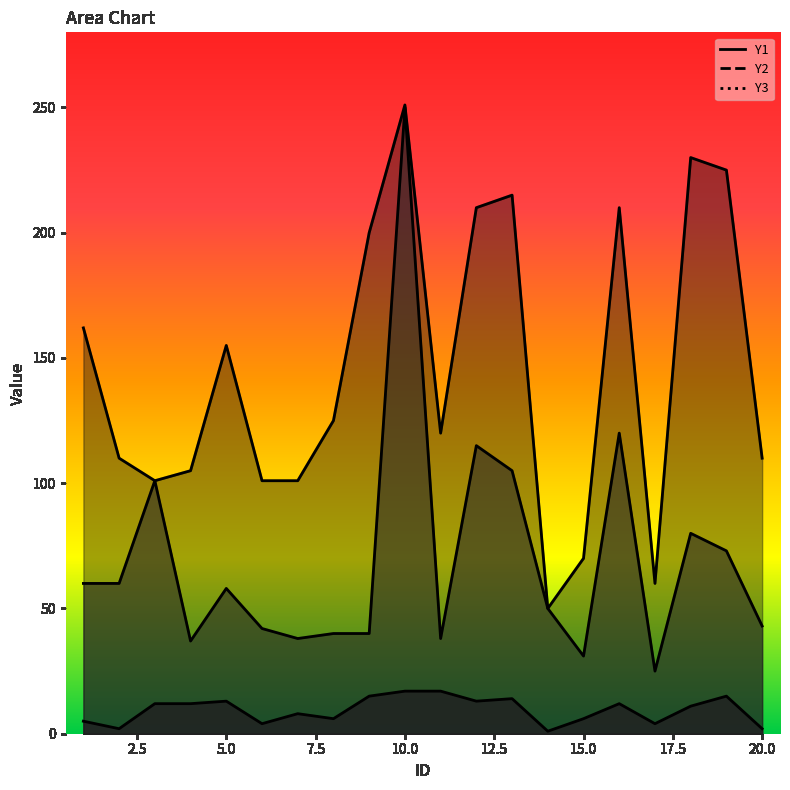

Is the value of Y2 at 19 greater than the value of Y3 at 6?

Yes